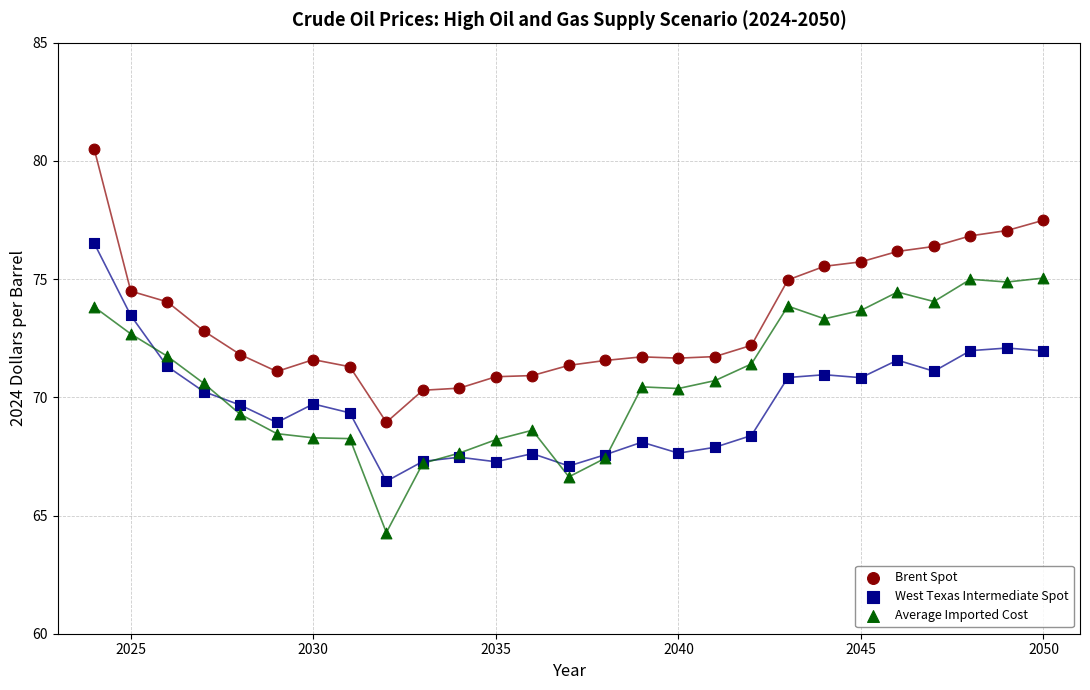

What is the X range (max minus min) for the scatter plot?

26.0